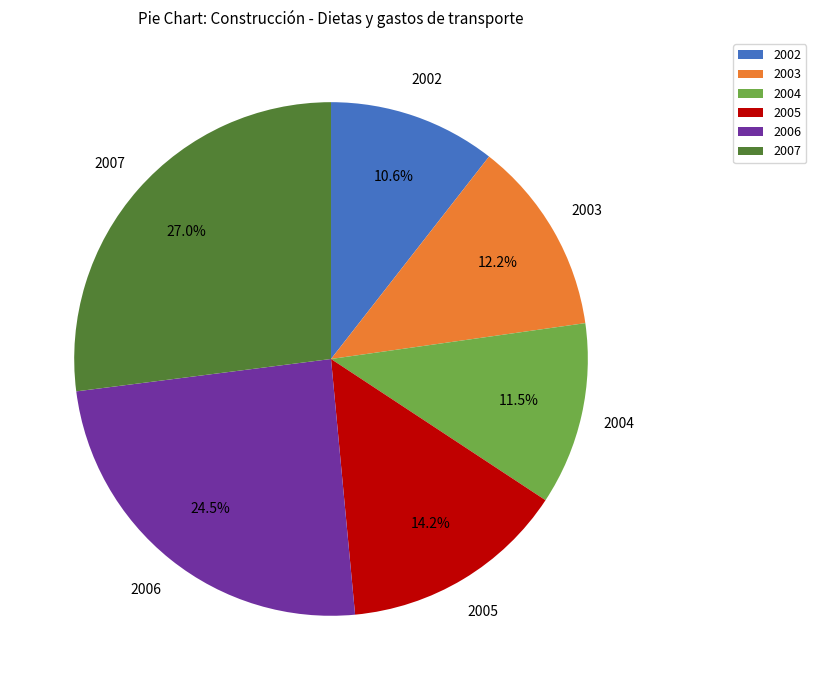

Is it true that 2002 is 1% of the pie?

False